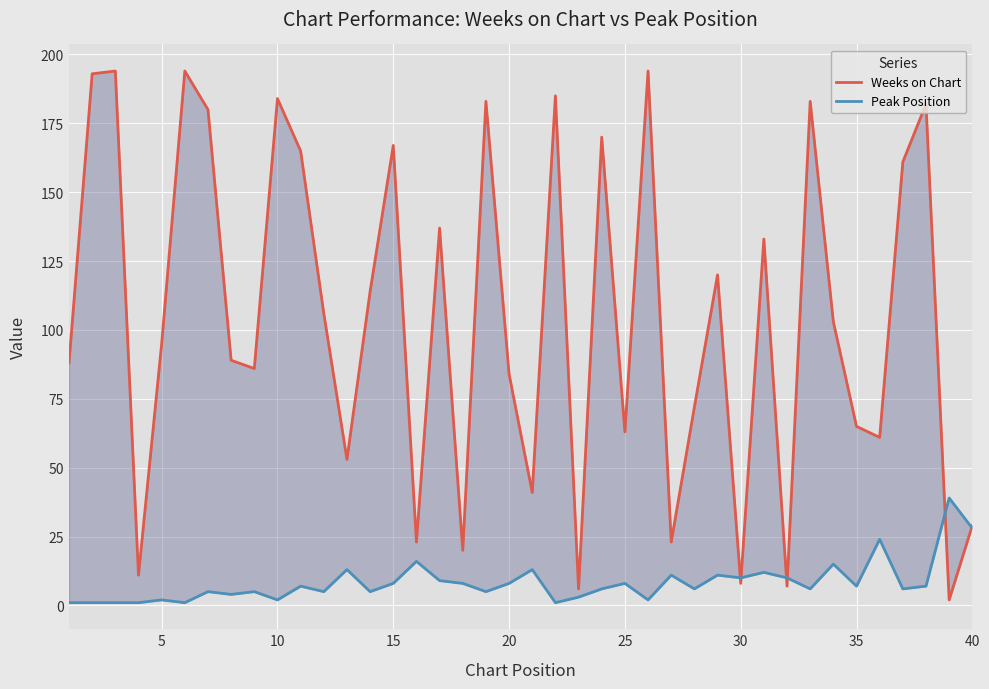

What is the minimum value for Weeks on Chart?

2